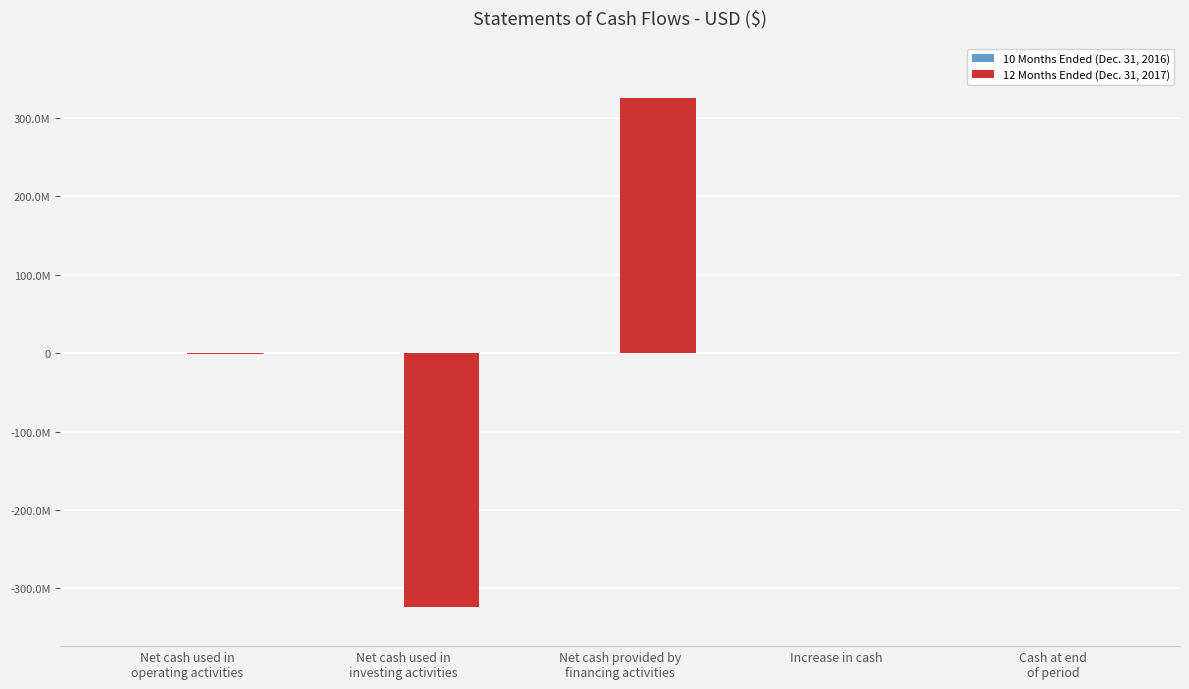

List the series in order of their overall mean, highest first.

12 Months Ended (Dec. 31, 2017), 10 Months Ended (Dec. 31, 2016)